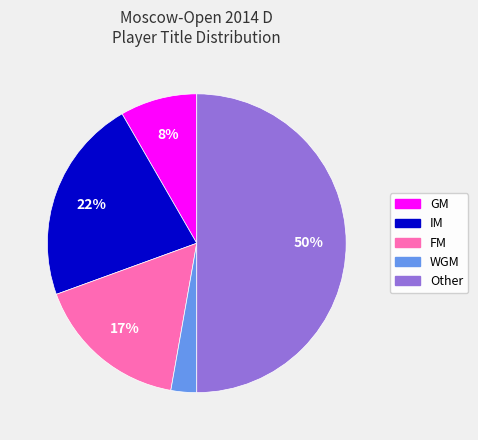

To the nearest percent, what portion does IM represent?

22%